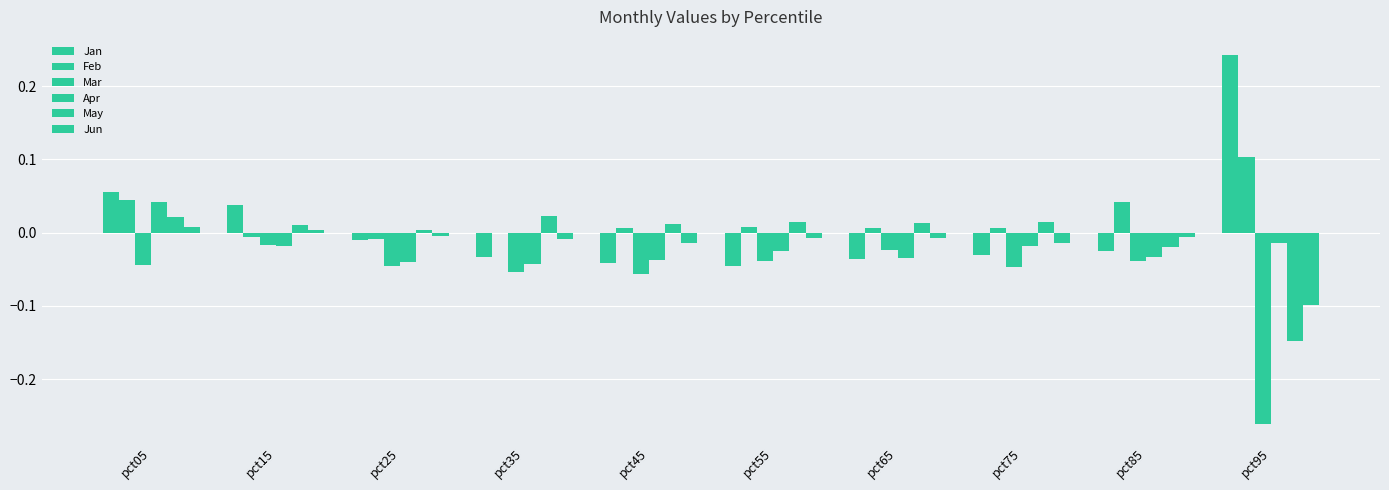

Rank the series by their maximum value, from lowest to highest.

Mar, Jun, May, Apr, Feb, Jan